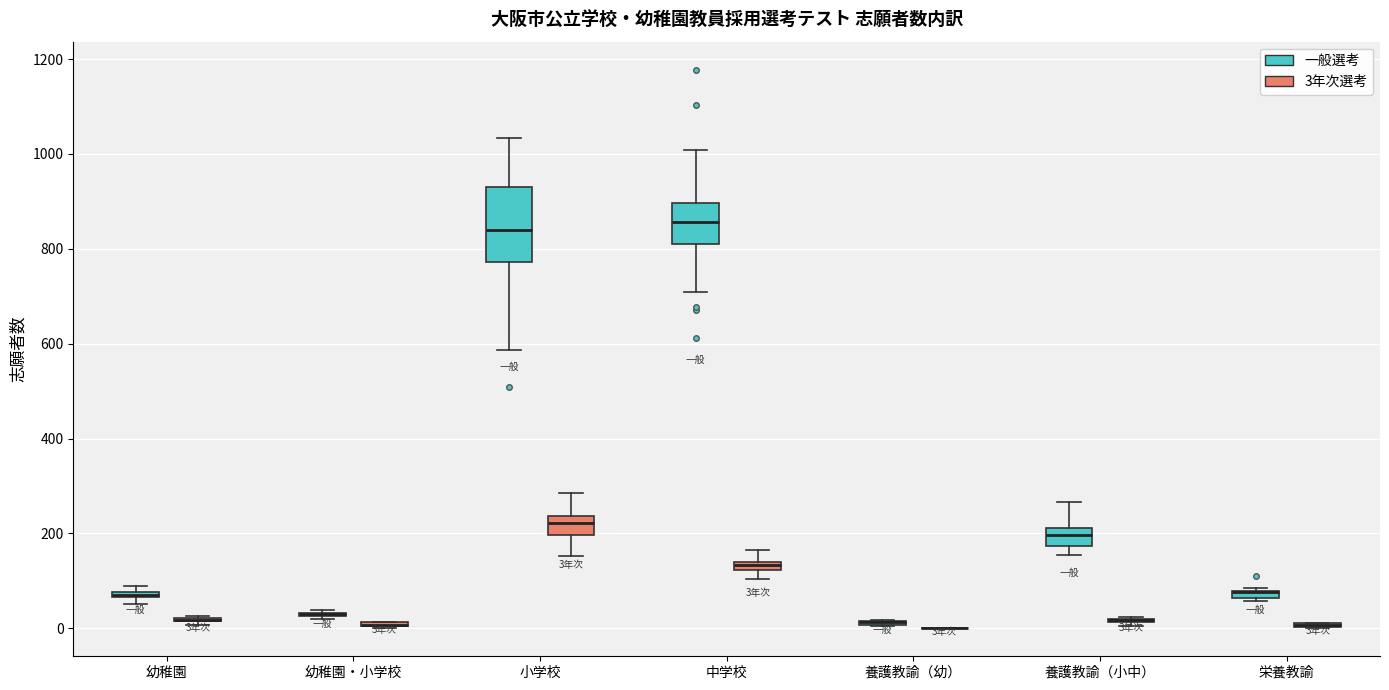

Comparing the boxes themselves (not the whiskers), which one is the tallest?

小学校 (一般選考)